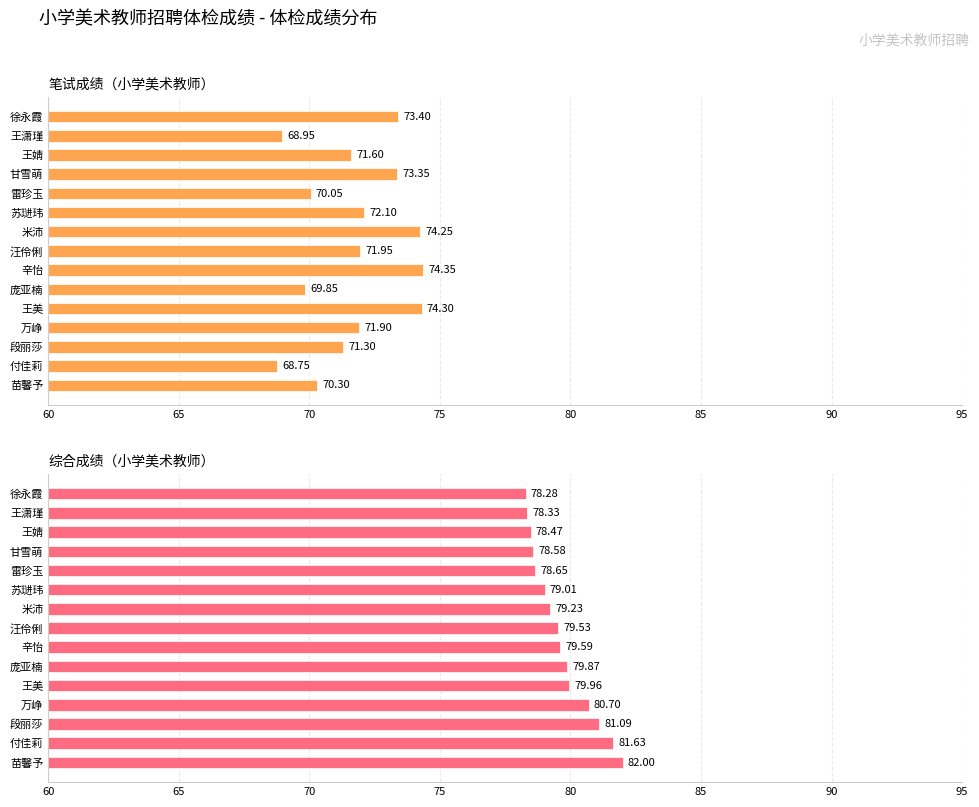

How many data points does each series have?

15